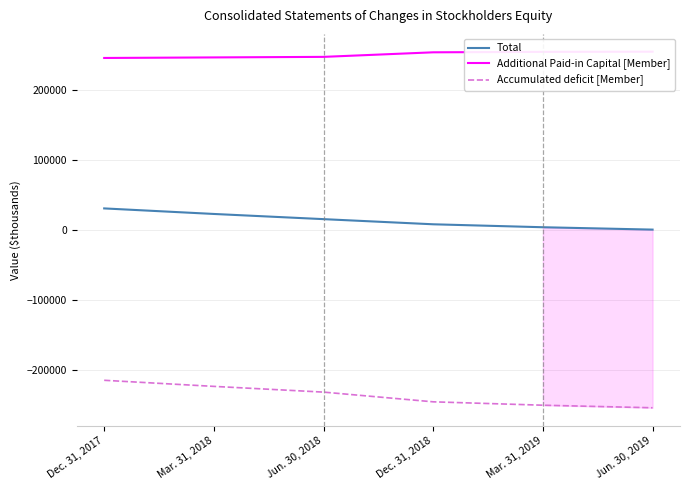

True or false: Accumulated deficit [Member] has more than 1 points higher than both neighbors.

False